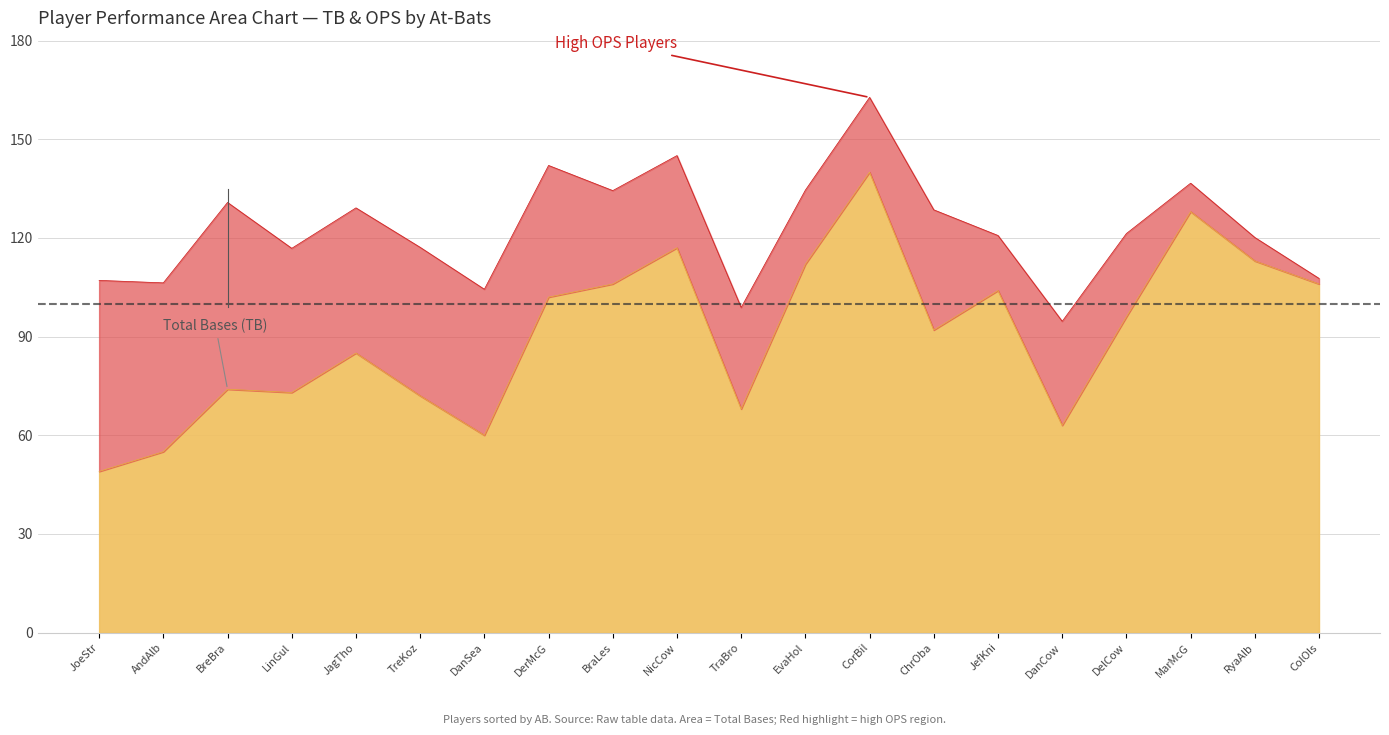

At which category is the sum across all series the highest?

CorBil